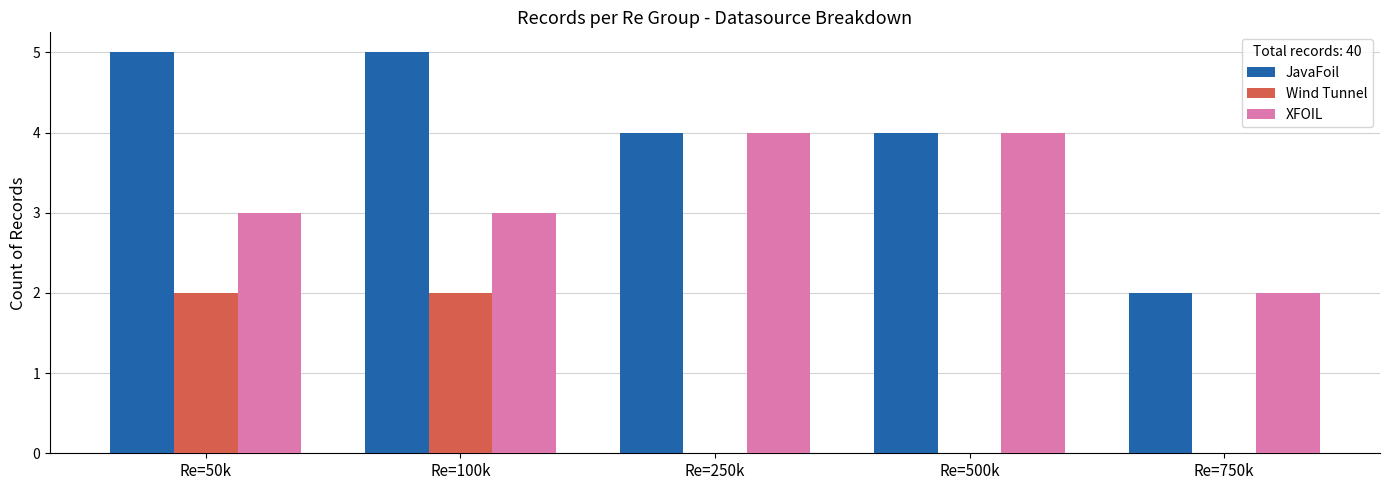

Which series has the largest total across all categories?

JavaFoil